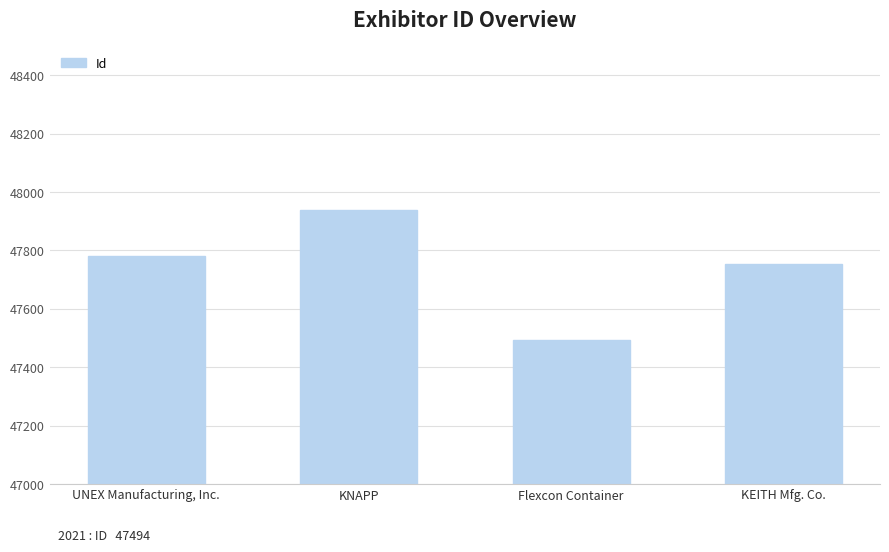

What is the difference between the second highest and second lowest values?

27